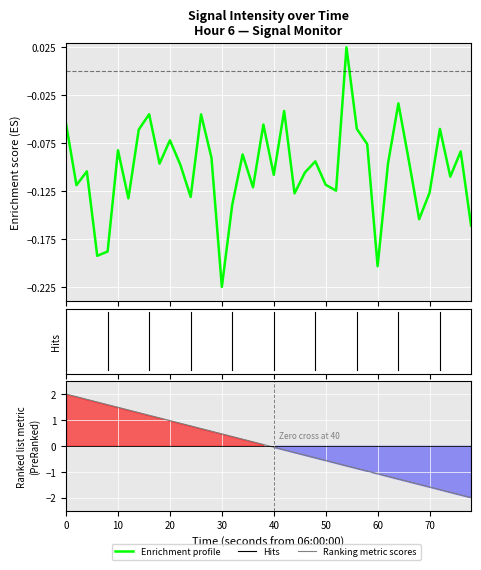

How many interior local peaks (higher than both neighbors) does the data have?

13